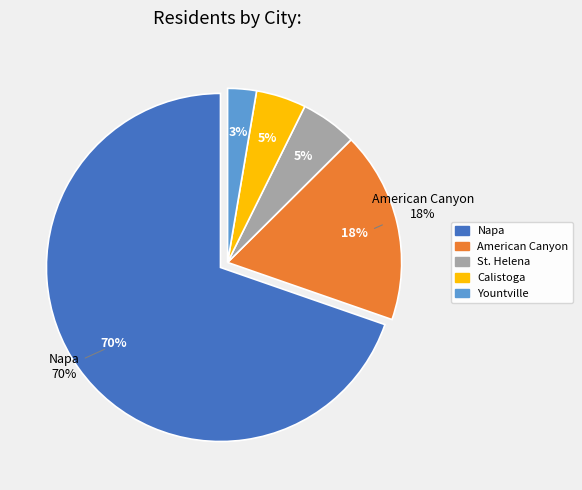

Does any single category account for the majority?

Yes